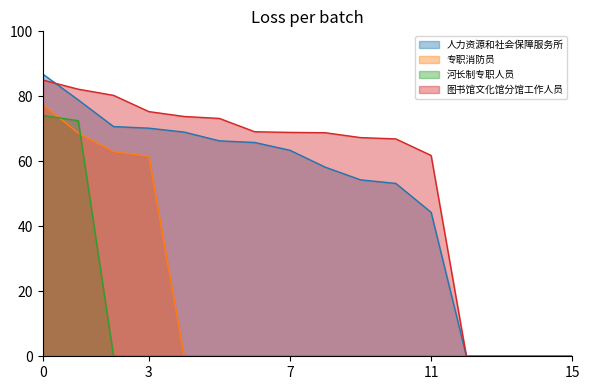

What are all the series names shown in the legend?

人力资源和社会保障服务所, 专职消防员, 河长制专职人员, 图书馆文化馆分馆工作人员